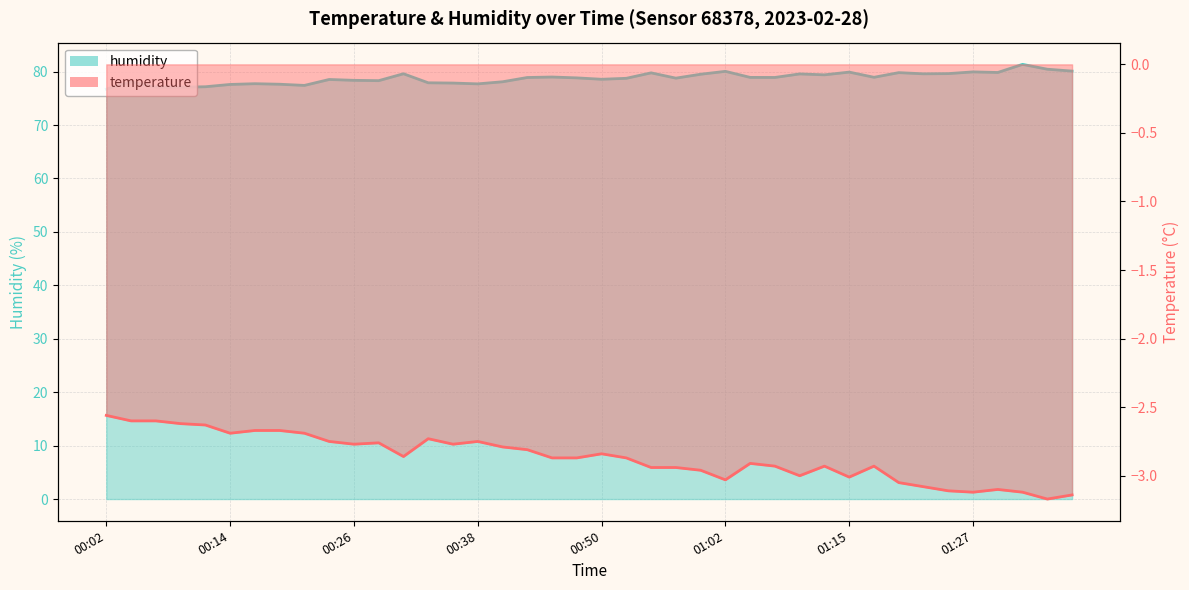

At which label does humidity first exceed 78?

00:04